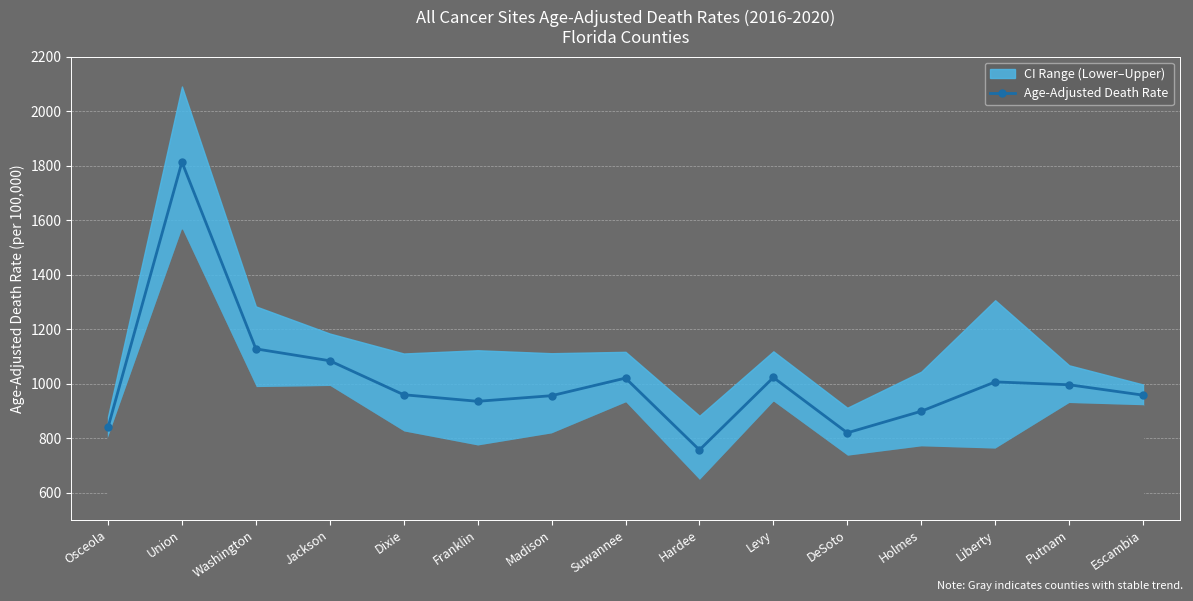

Reading left to right, list all the values displayed in this chart.

839.0	1813.4	1127.6	1083.9	959.2	935.1	955.7	1020.3	756.5	1022.6	819.4	898.6	1006.3	995.8	957.7